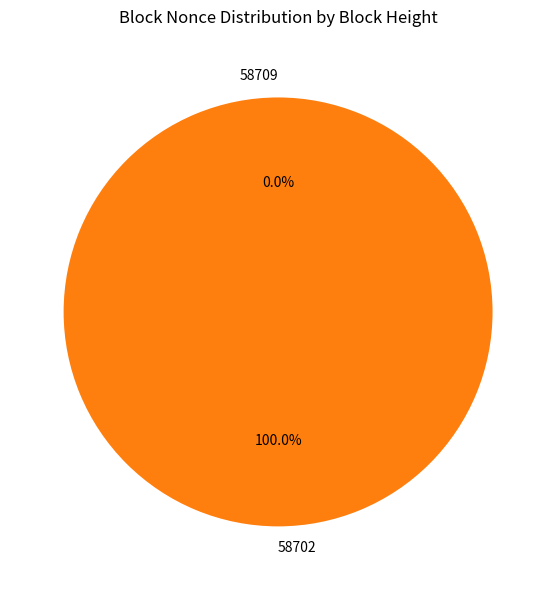

Which category accounts for the majority?

58702